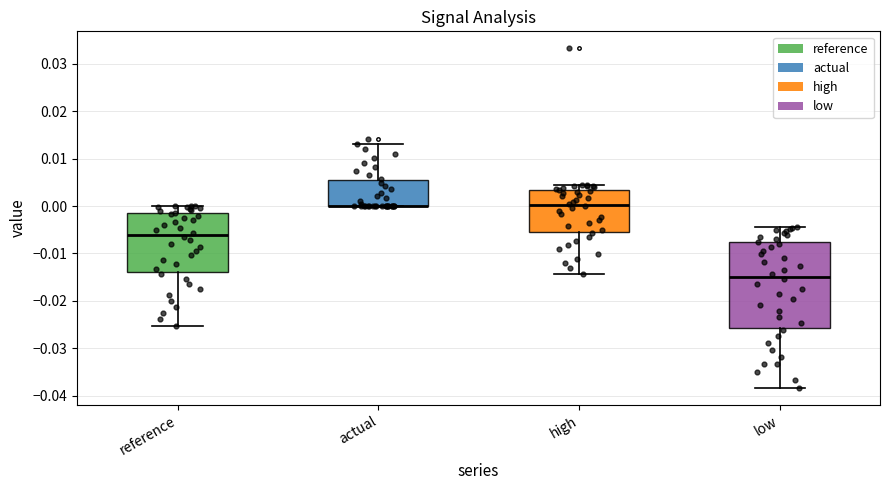

Which box is the tallest, from its lower edge to its upper edge?

low